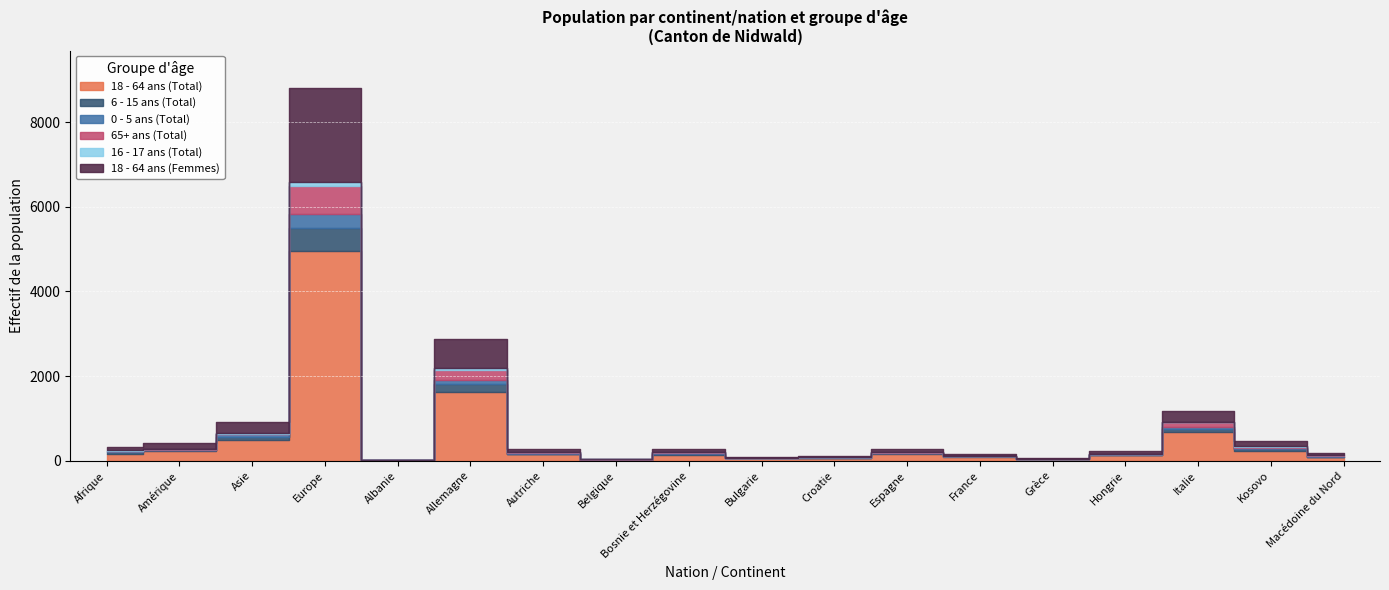

What is the difference between the 16 - 17 ans (Total) values at Grèce and Allemagne?

31